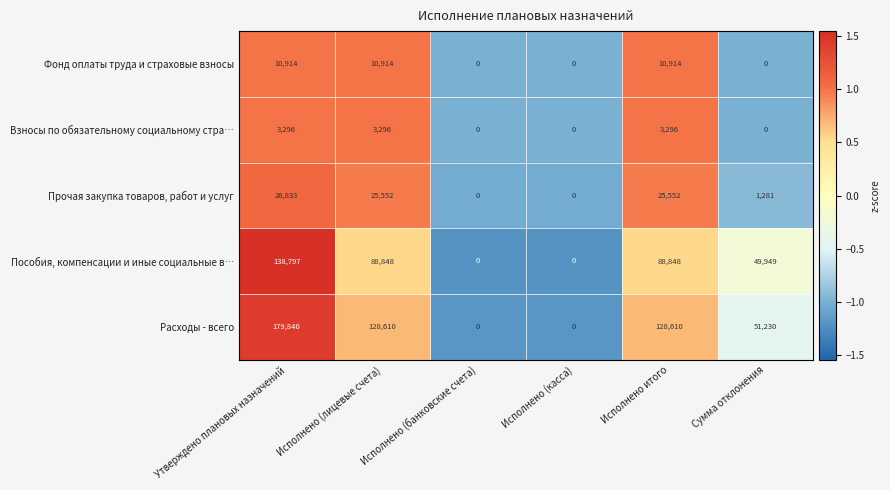

At how many categories does at least one series exceed 87500?

3